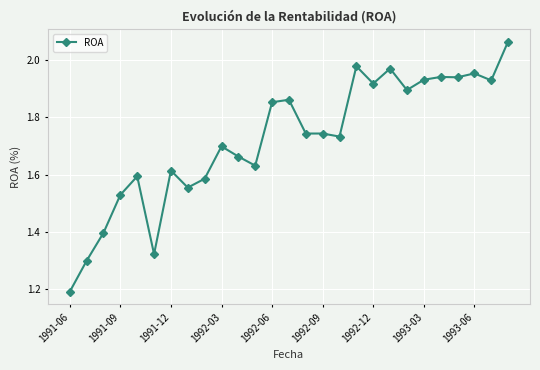

What is the smallest value displayed?

1.2